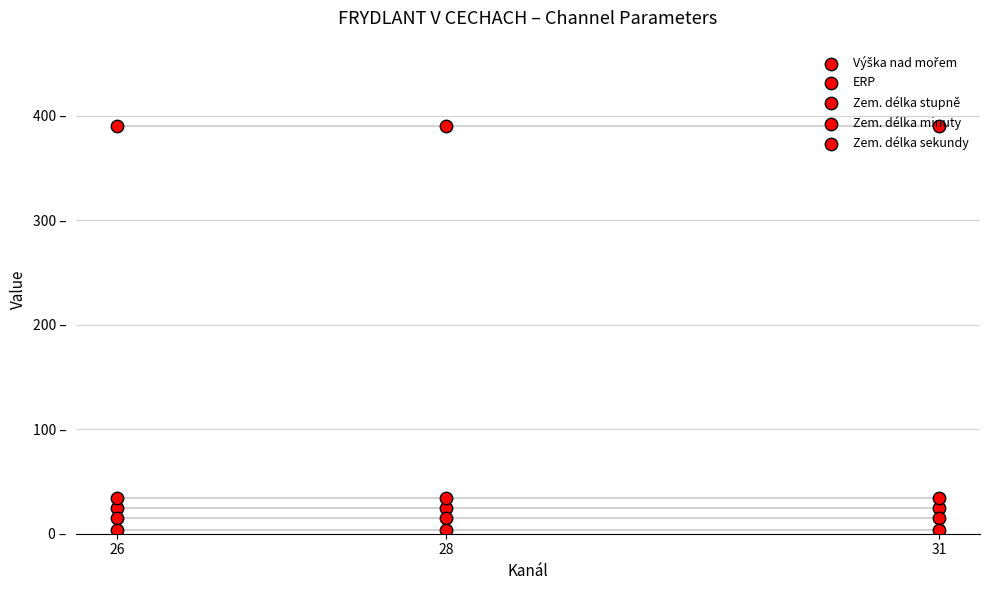

At which category is the sum across all series the highest?

26